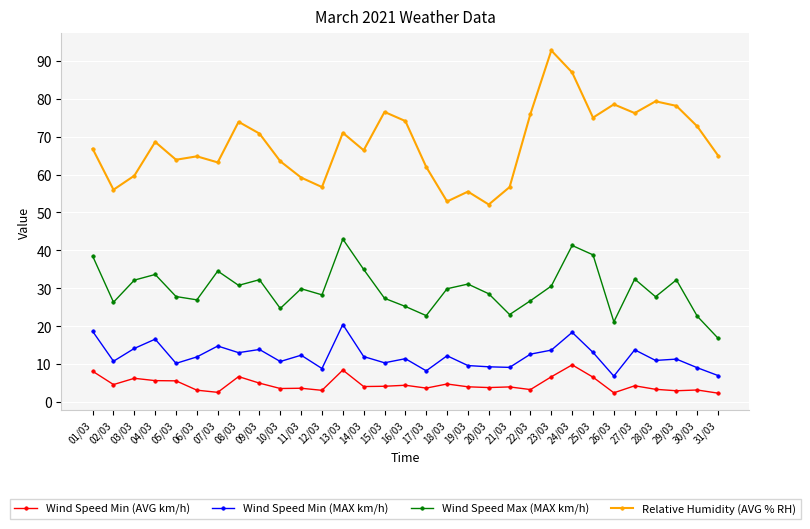

What are all the series names shown in the legend?

Wind Speed Min (AVG km/h), Wind Speed Min (MAX km/h), Wind Speed Max (MAX km/h), Relative Humidity (AVG % RH)